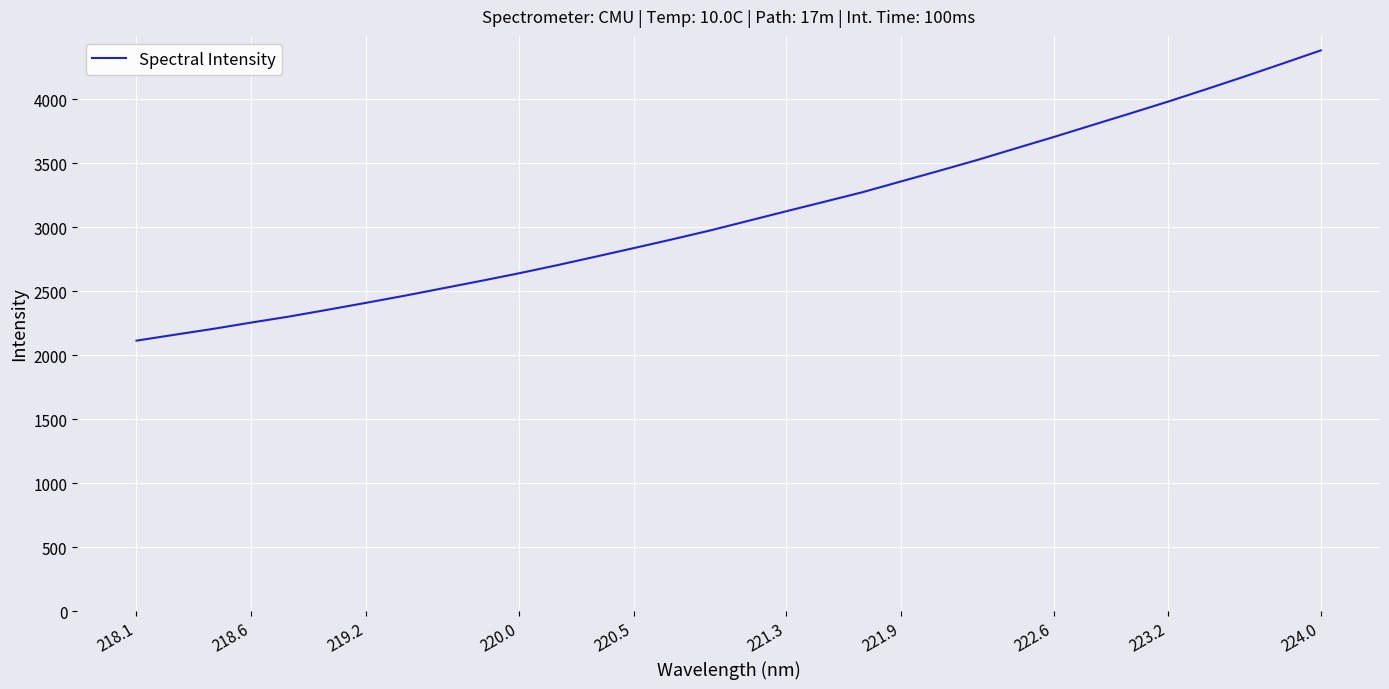

Reading left to right, list all the values displayed in this chart.

2113.7	2160.0	2205.6	2255.0	2302.4	2355.1	2409.0	2464.1	2521.9	2580.0	2639.7	2703.1	2769.3	2836.3	2904.2	2974.2	3049.4	3124.8	3199.1	3273.9	3357.4	3440.4	3525.2	3615.2	3704.5	3796.5	3888.4	3981.4	4078.4	4177.0	4278.7	4381.3